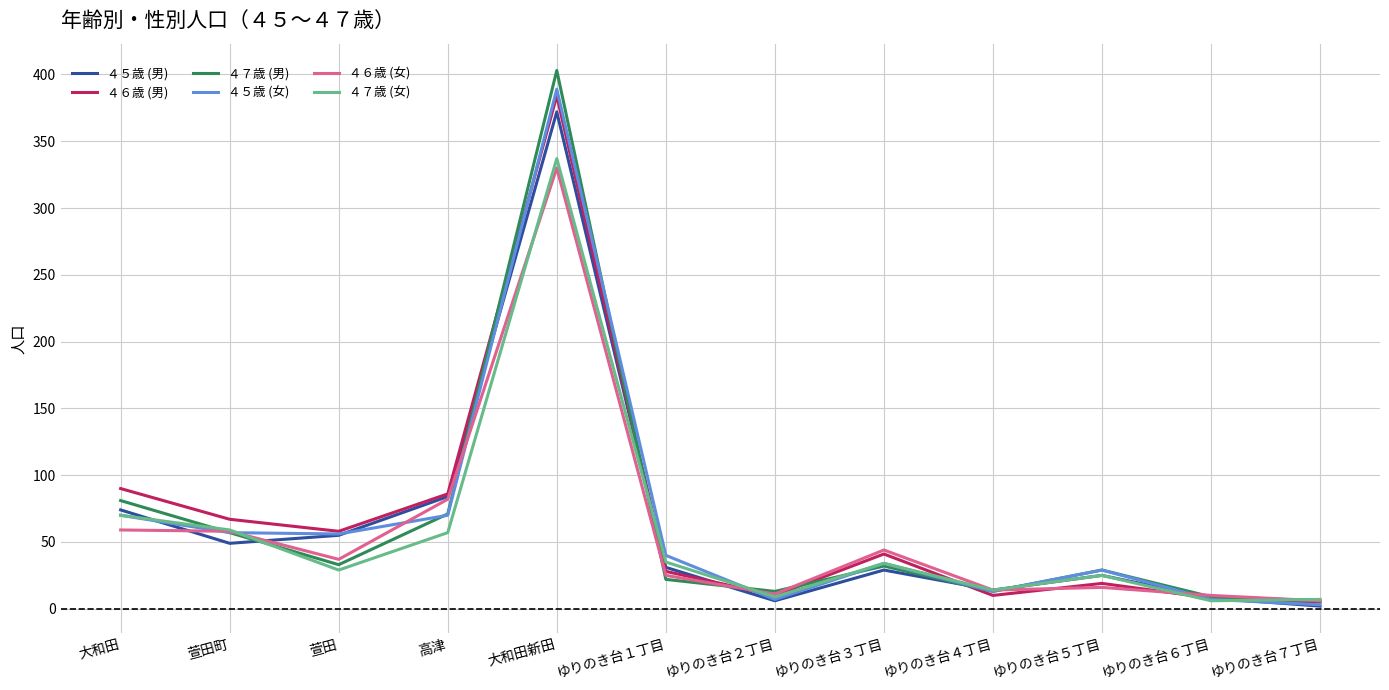

At which label does ４６歳 (男) first exceed 41?

大和田